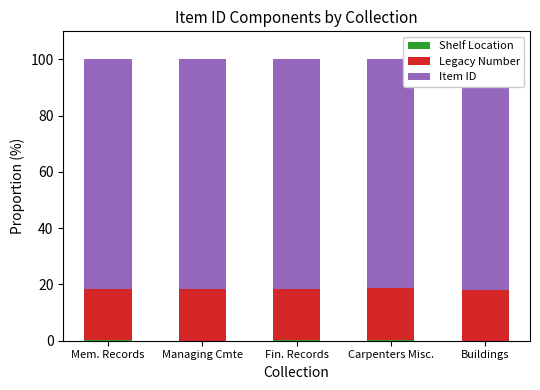

What is the highest value of the Shelf Location series?

0.2